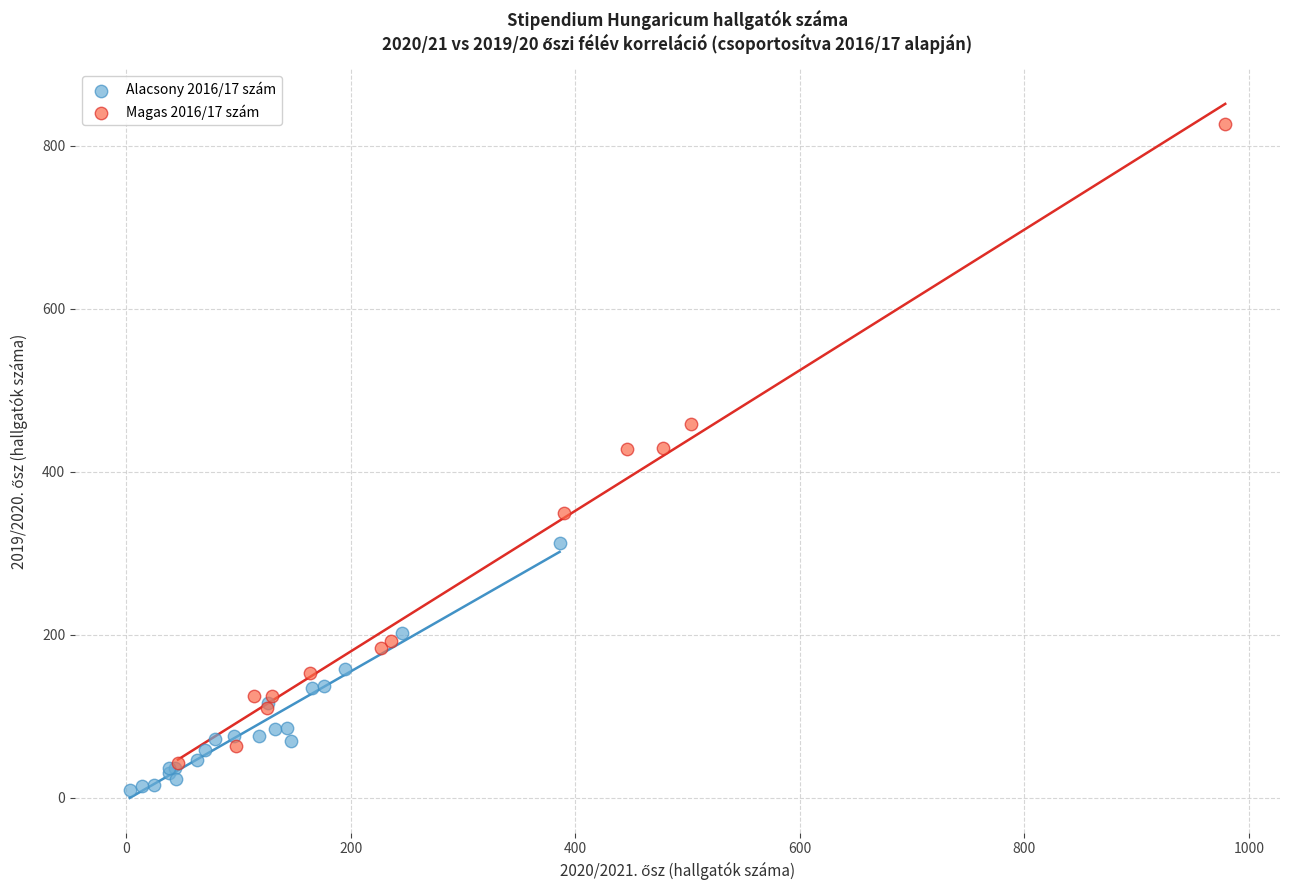

Which series contains the highest Y value?

Magas 2016/17 szám